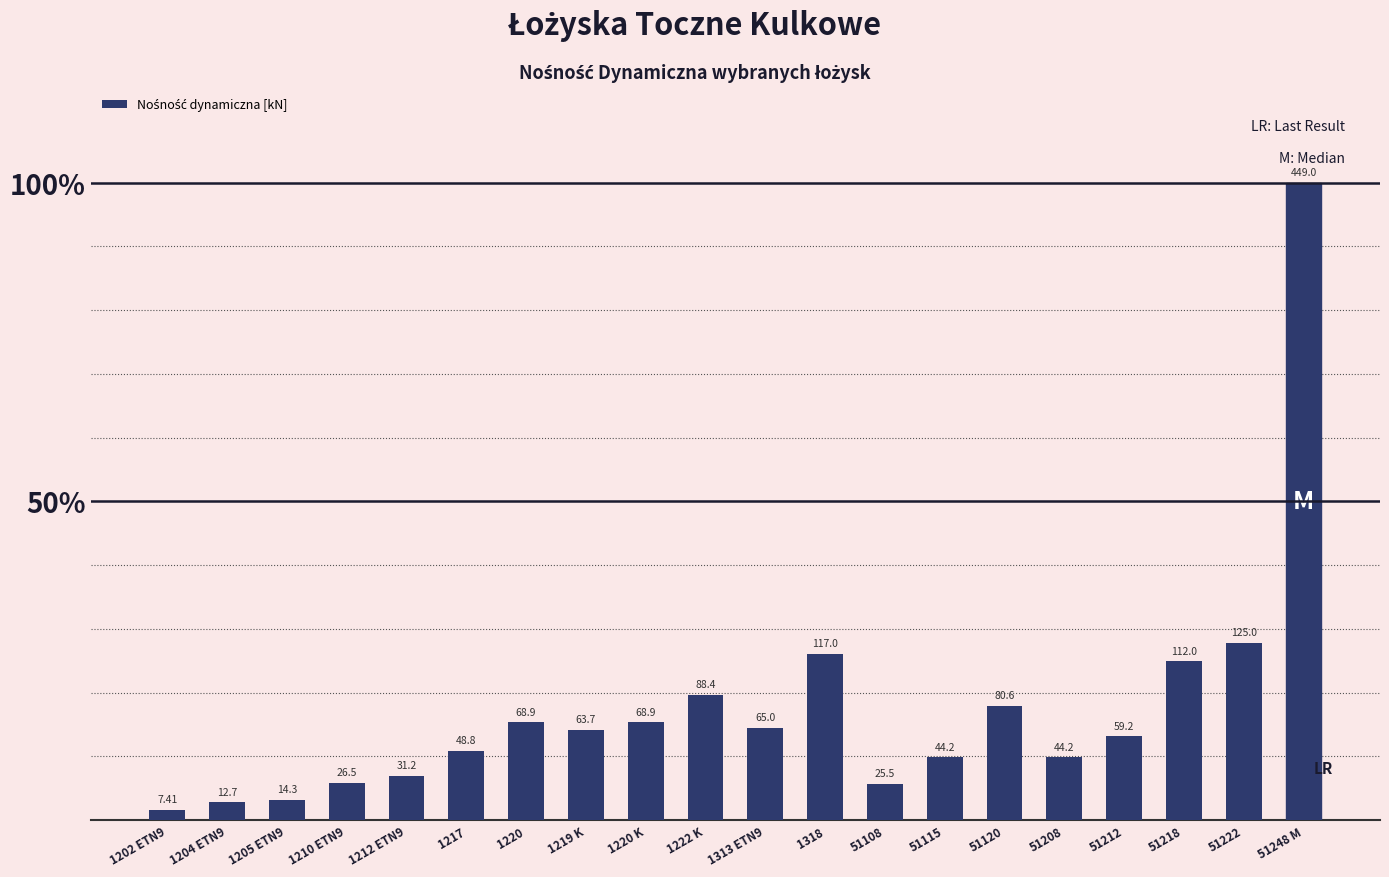

What is the sum of all values?

1552.5